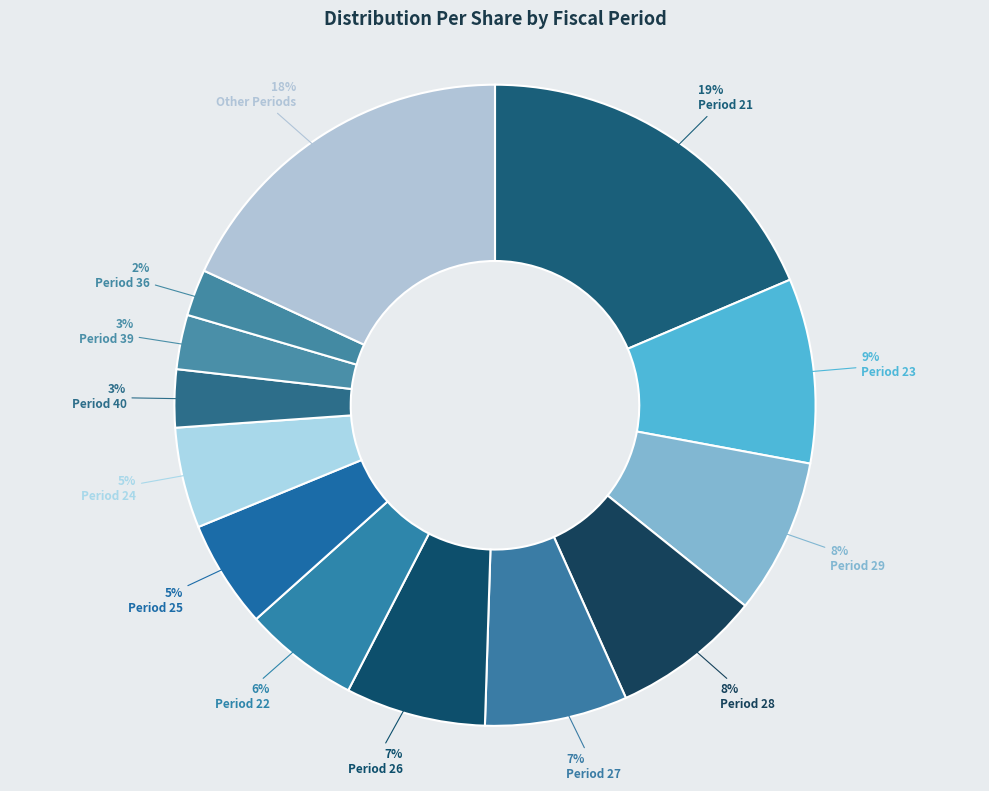

How many slices are in this pie chart?

13